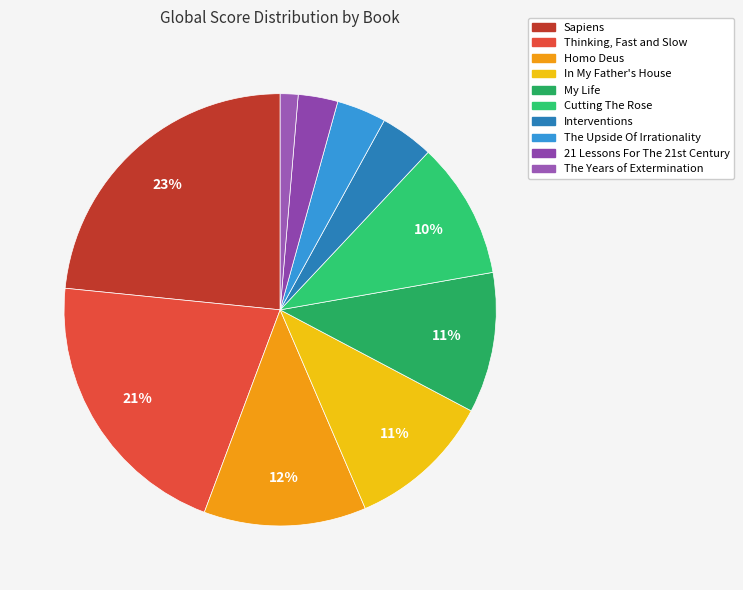

Is there a majority slice in this chart?

No